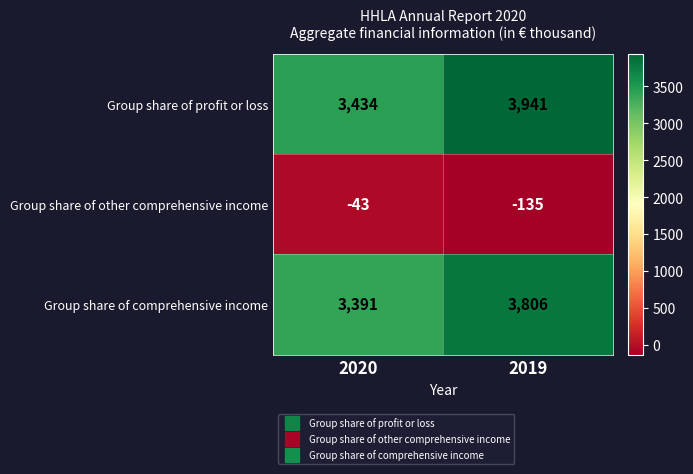

Read the Group share of other comprehensive income value at 2020.

-43